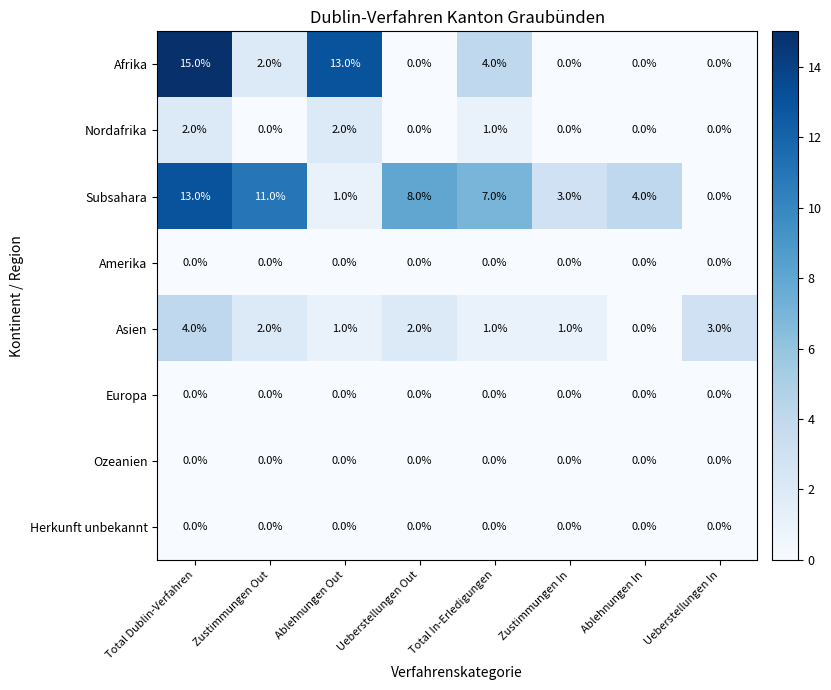

Which series has the widest spread of values?

Afrika